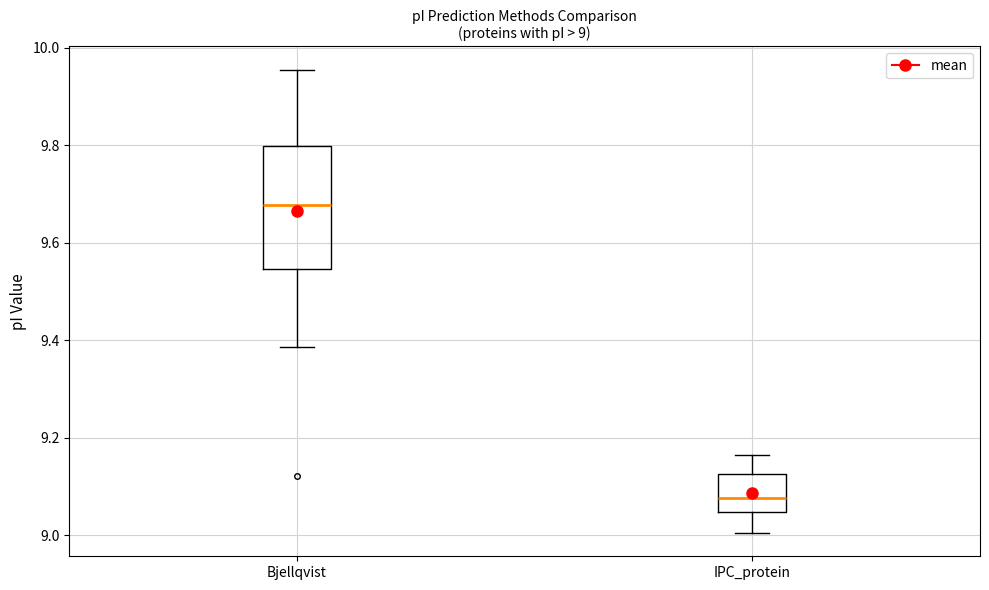

Comparing the boxes themselves (not the whiskers), which one is the tallest?

Bjellqvist